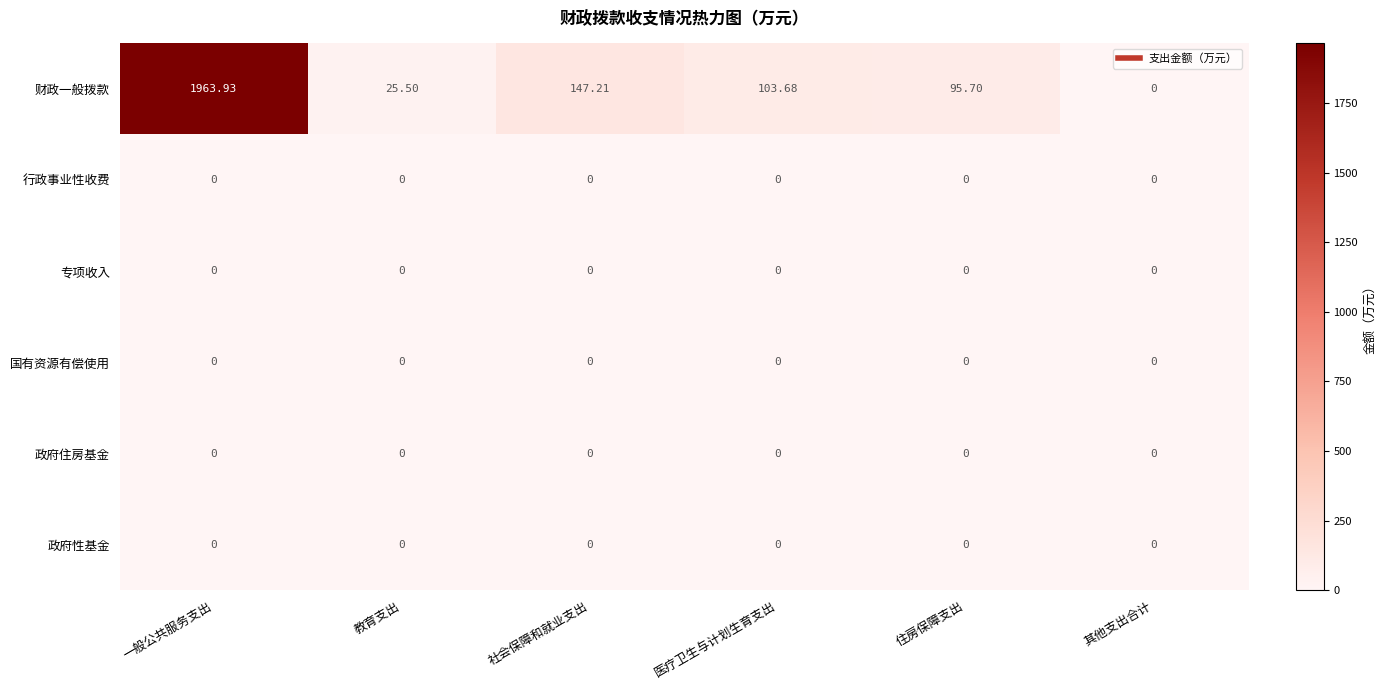

Which series has the widest spread of values?

财政一般拨款